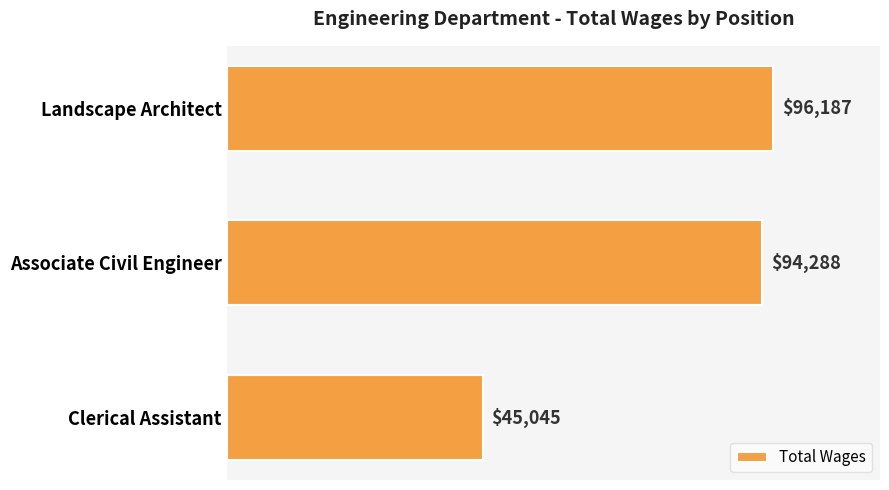

What is the greatest value displayed?

96187